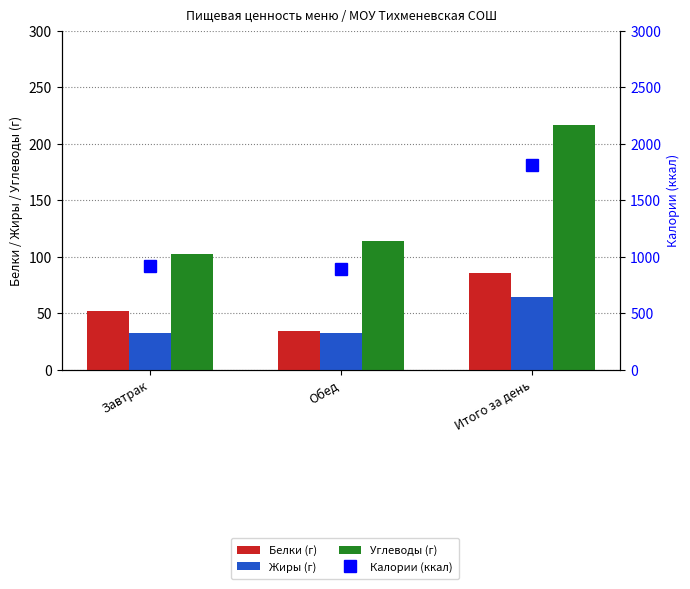

Which label corresponds to the smallest value in the chart?

Обед